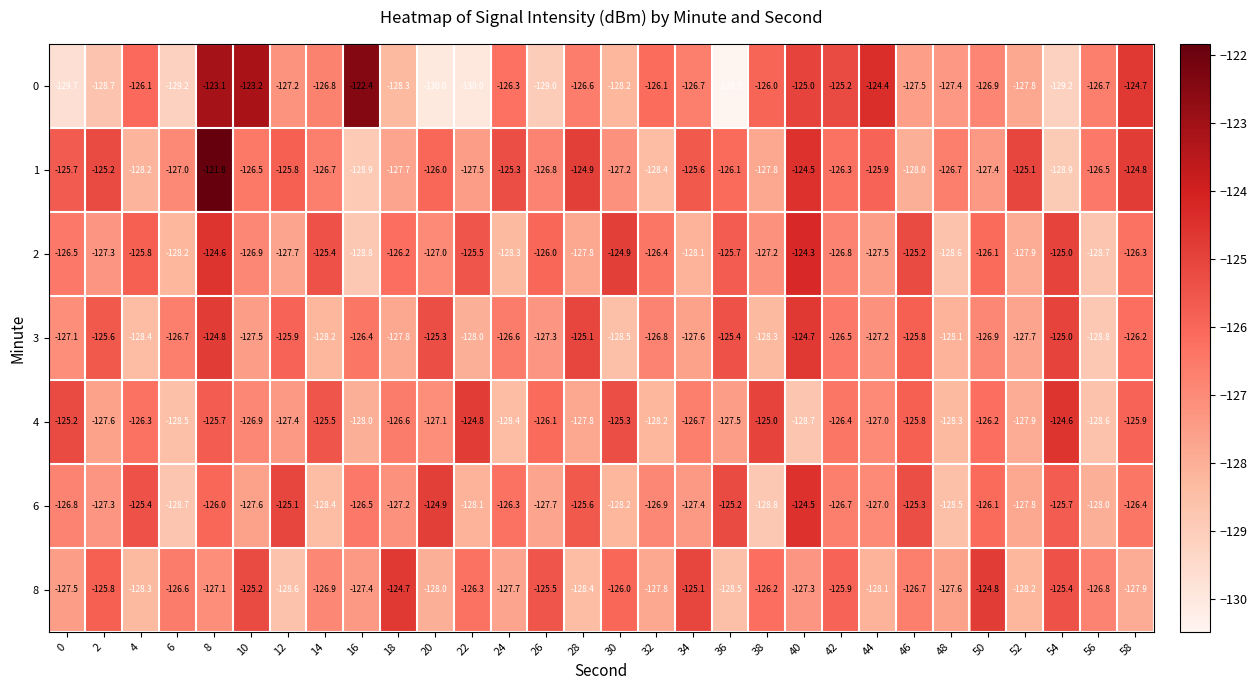

Which series has the largest total across all categories?

1